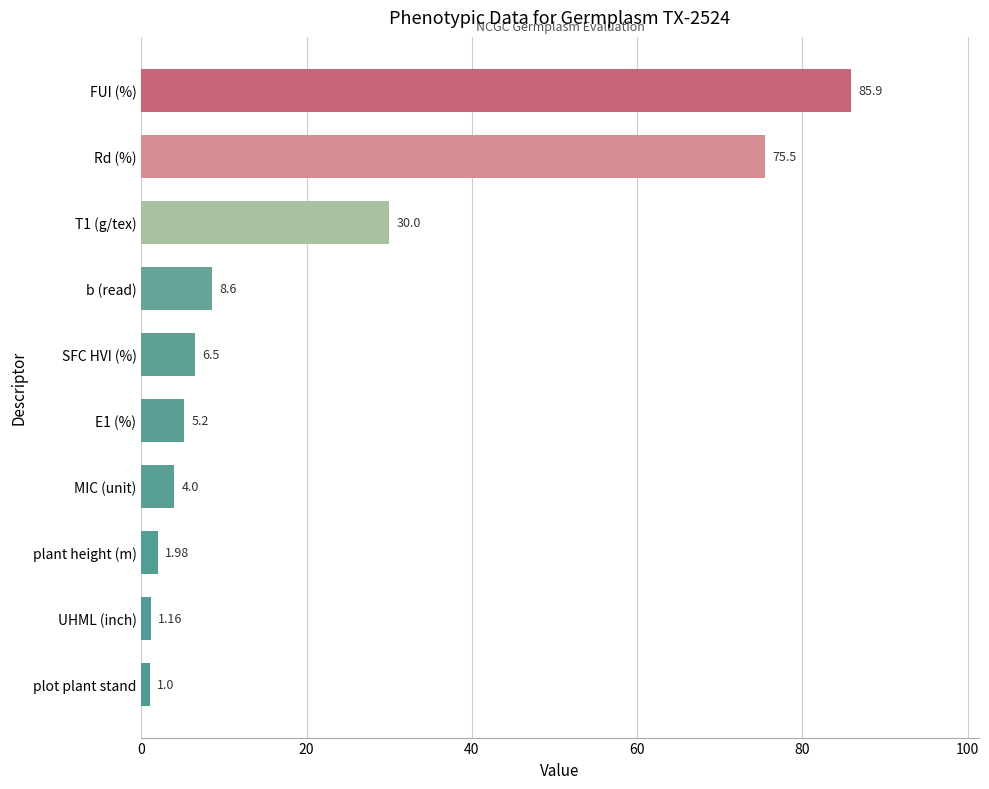

Approximately how many times larger is the value at Rd (%) compared to MIC (unit)?

18.9